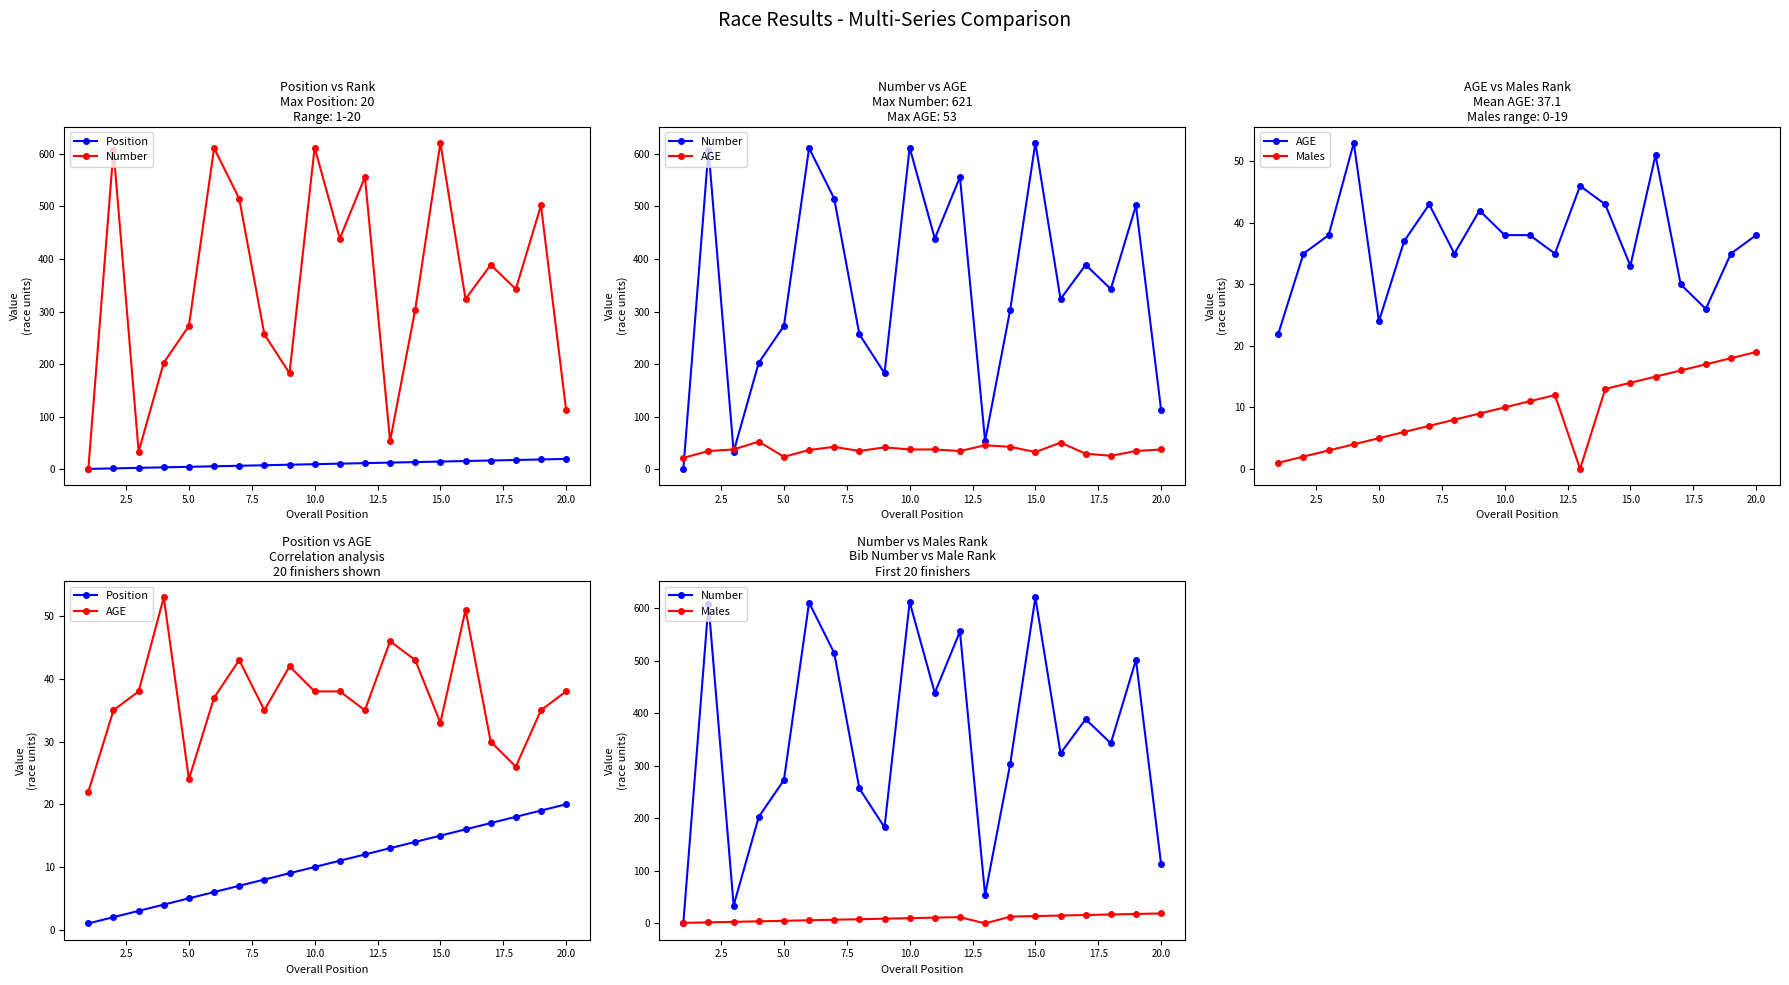

What is the value of the Number point at the 3rd from the left?

34